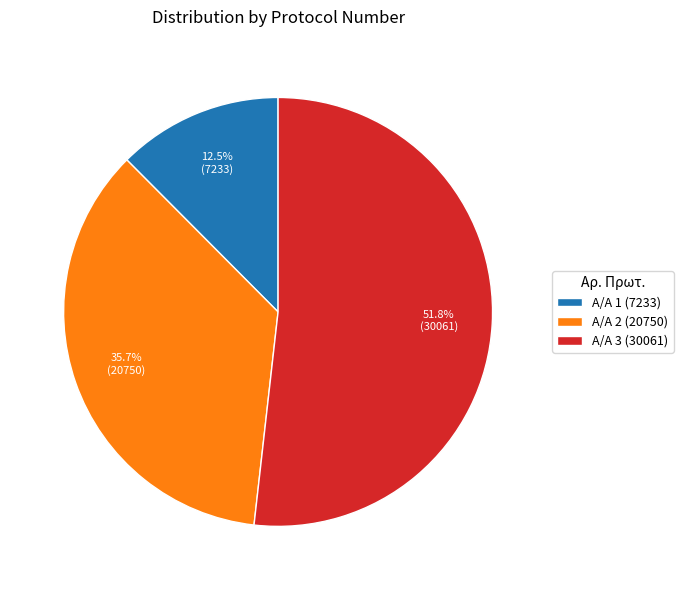

Which category has the biggest portion of the pie?

Α/Α 3 (30061)